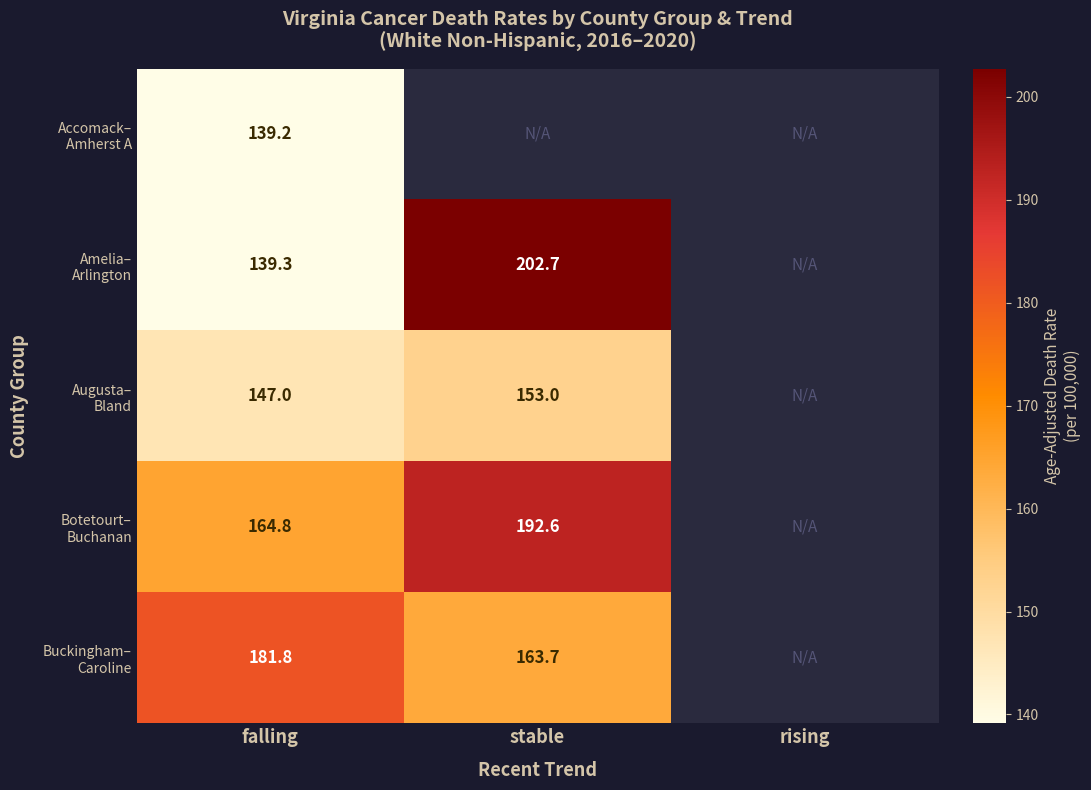

What is the minimum value for Buckingham– Caroline?

163.7